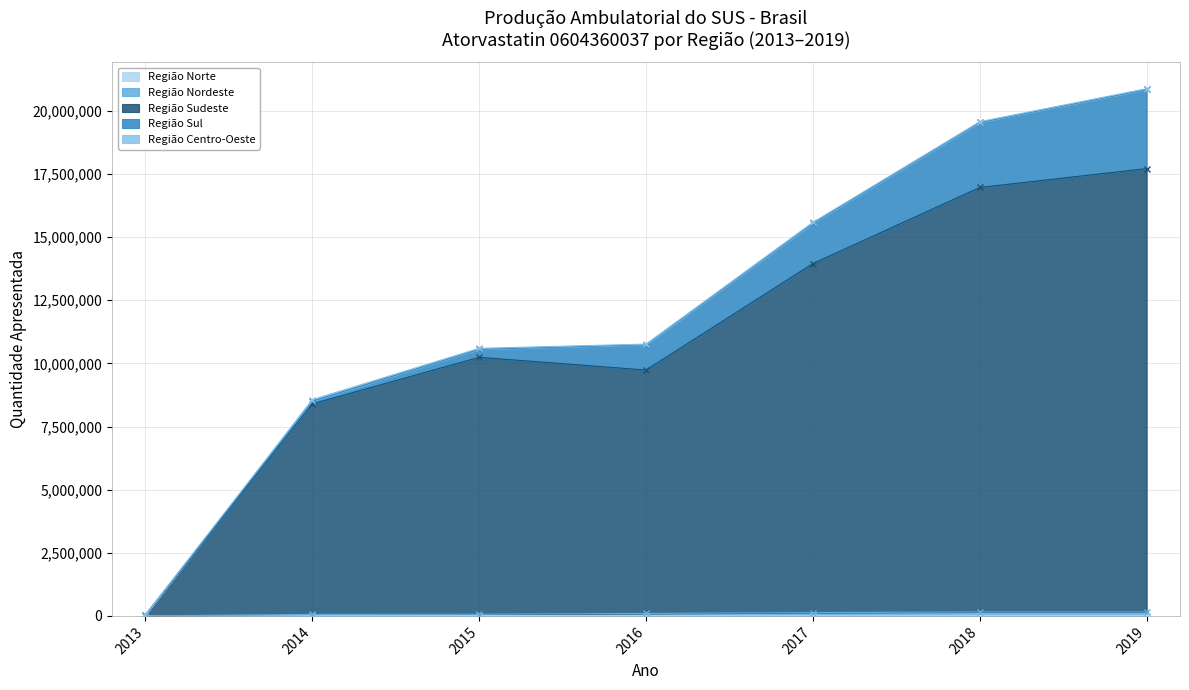

How many data points in Região Norte are less than 7650?

3